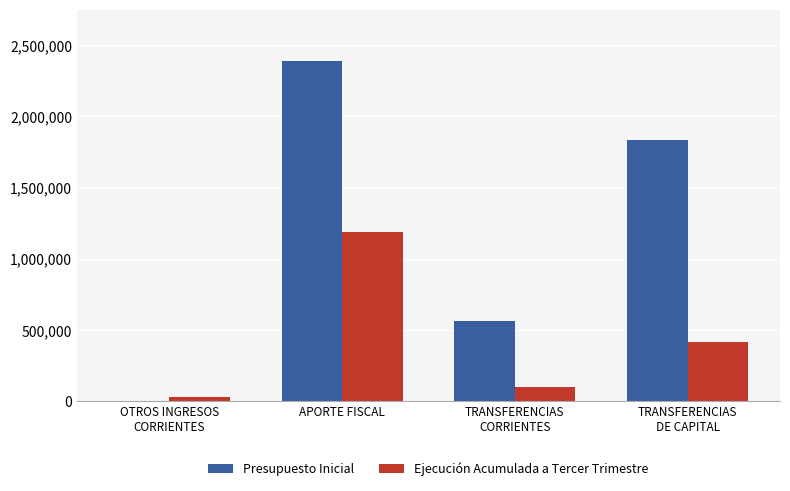

Is the value of Presupuesto Inicial at TRANSFERENCIAS
CORRIENTES greater than the value of Ejecución Acumulada a Tercer Trimestre at OTROS INGRESOS
CORRIENTES?

Yes